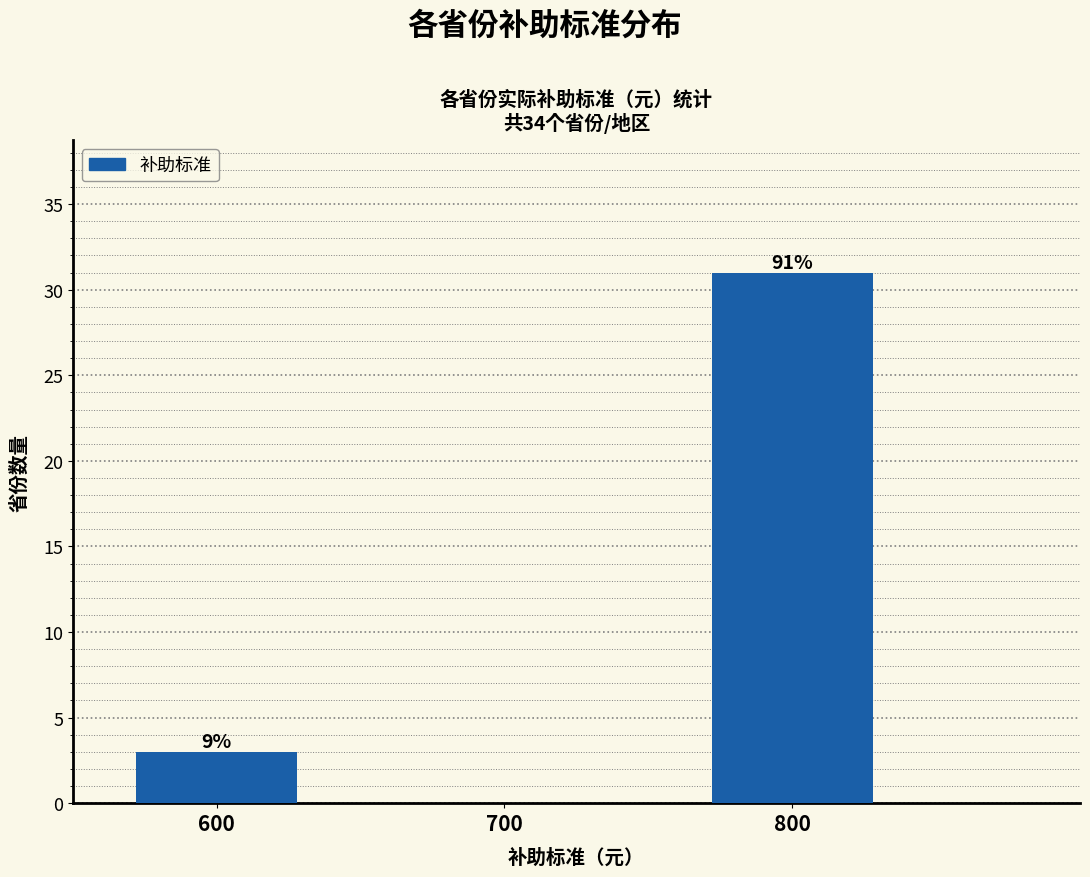

How many bars are there in total?

2